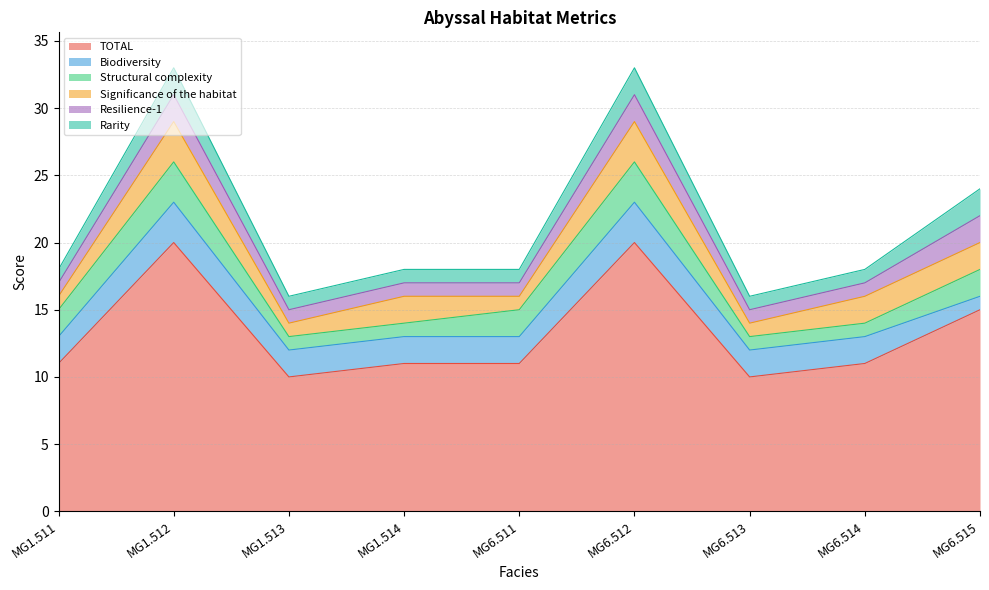

Reading left to right, what are all the values shown in this chart?

TOTAL: MG1.511=11	MG1.512=20	MG1.513=10	MG1.514=11	MG6.511=11	MG6.512=20	MG6.513=10	MG6.514=11	MG6.515=15
Biodiversity: MG1.511=2	MG1.512=3	MG1.513=2	MG1.514=2	MG6.511=2	MG6.512=3	MG6.513=2	MG6.514=2	MG6.515=1
Structural complexity: MG1.511=2	MG1.512=3	MG1.513=1	MG1.514=1	MG6.511=2	MG6.512=3	MG6.513=1	MG6.514=1	MG6.515=2
Significance of the habitat: MG1.511=1	MG1.512=3	MG1.513=1	MG1.514=2	MG6.511=1	MG6.512=3	MG6.513=1	MG6.514=2	MG6.515=2
Resilience-1: MG1.511=1	MG1.512=2	MG1.513=1	MG1.514=1	MG6.511=1	MG6.512=2	MG6.513=1	MG6.514=1	MG6.515=2
Rarity: MG1.511=1	MG1.512=2	MG1.513=1	MG1.514=1	MG6.511=1	MG6.512=2	MG6.513=1	MG6.514=1	MG6.515=2